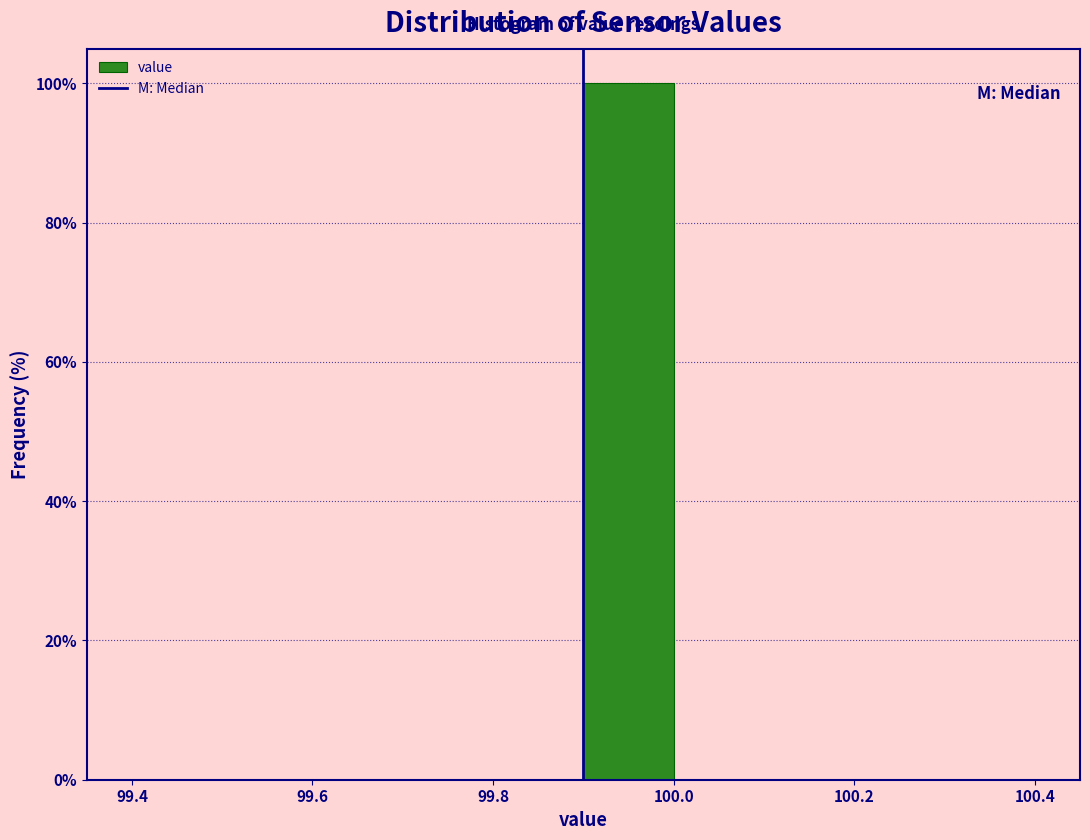

Over which range of the x-axis is the bar tallest?

99.9 to 100.0